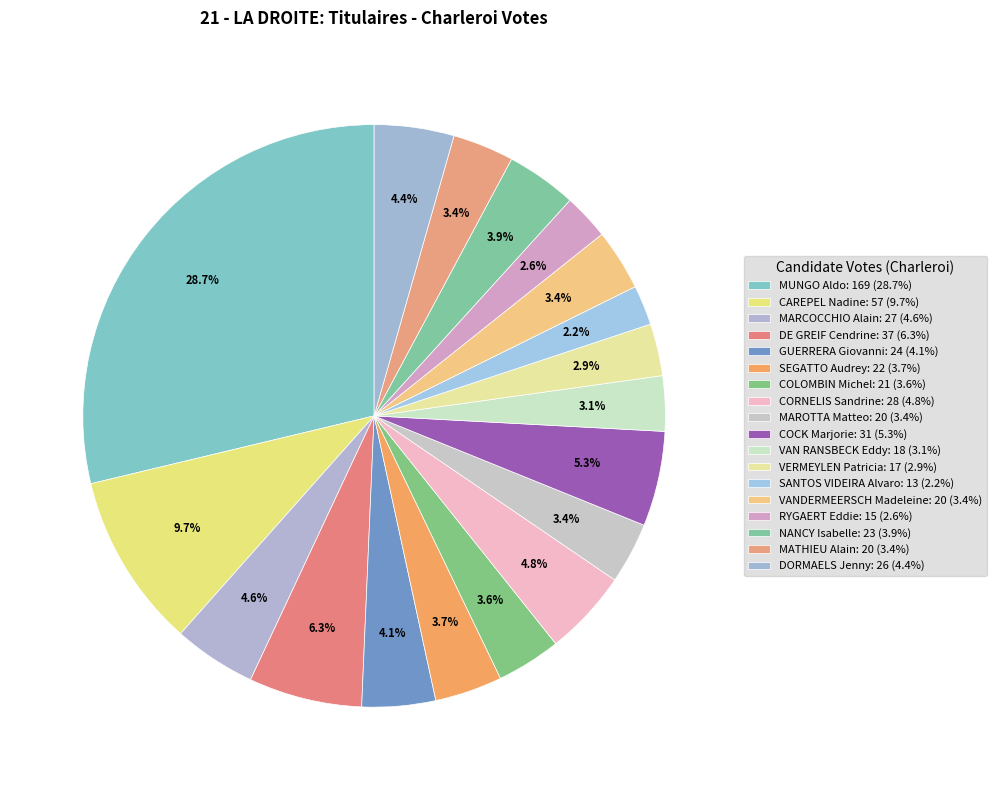

To the nearest percent, what percentage of the pie is MAROTTA Matteo?

3%